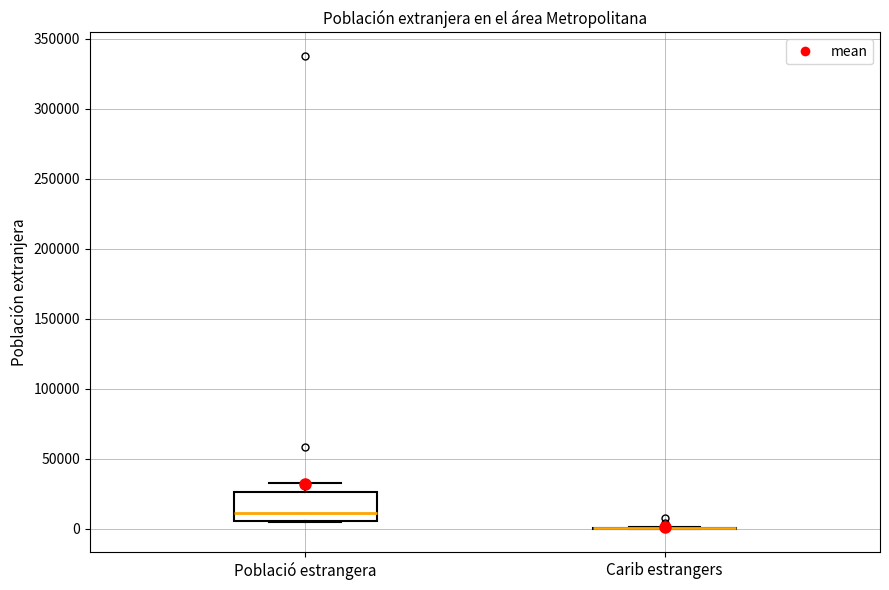

Where does the median line of the box for Població estrangera sit on the y-axis? The values are not printed on the chart, so give them approximately, as read against the axis.

10000